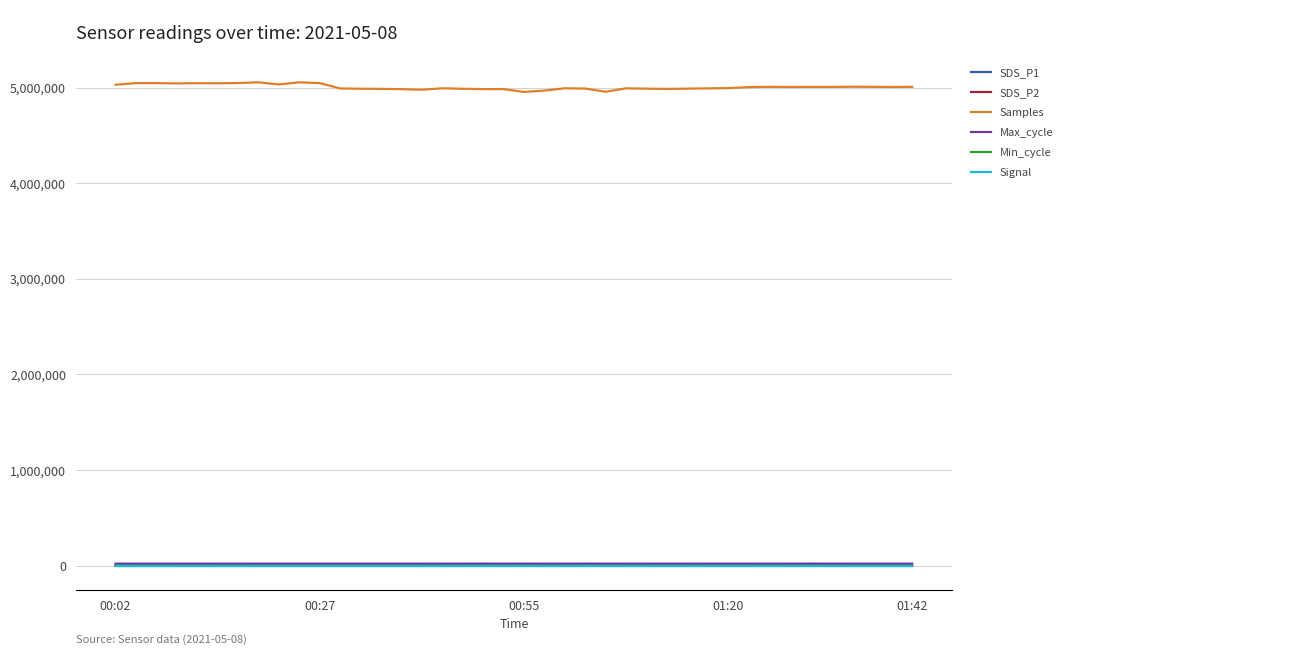

True or false: SDS_P2 and SDS_P1 cross at least once.

False